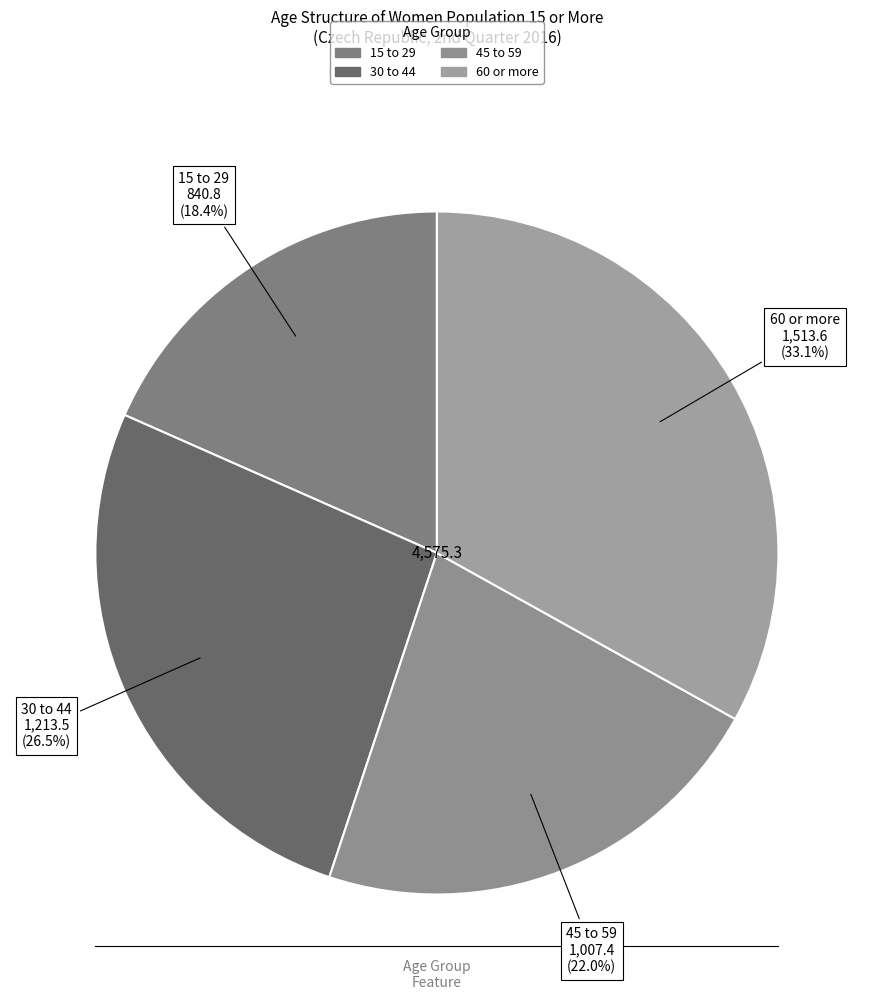

How many slices are in this pie chart?

4